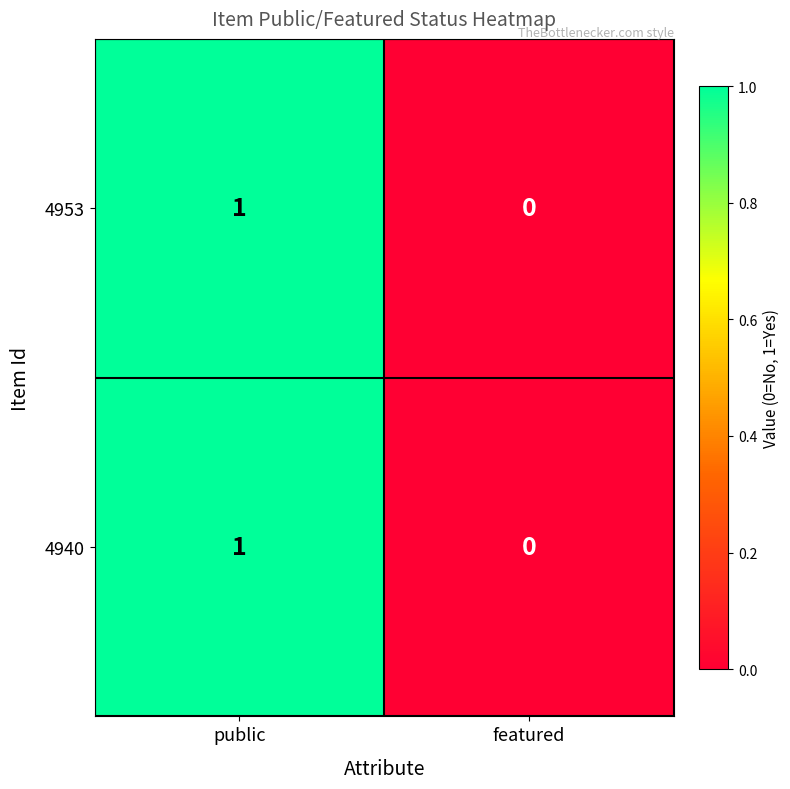

How many series are shown in this chart?

2